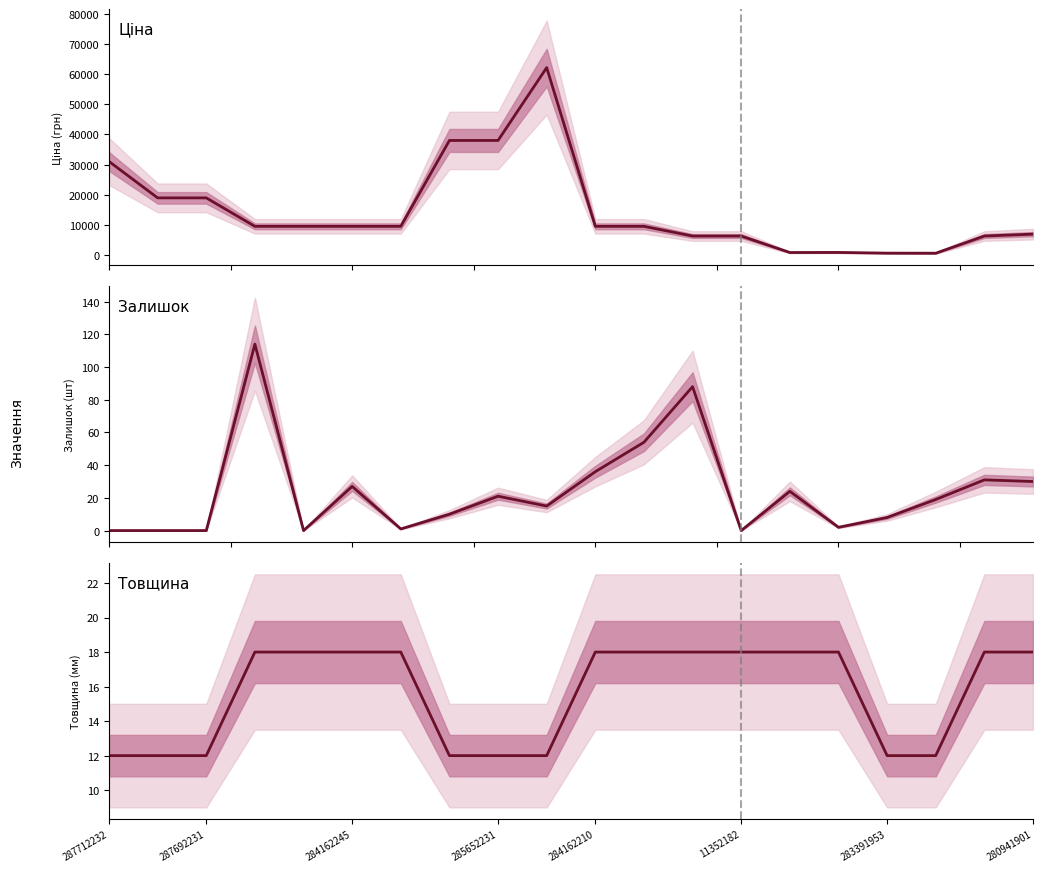

What is the difference between the second highest and second lowest values in the Товщина series?

6.0